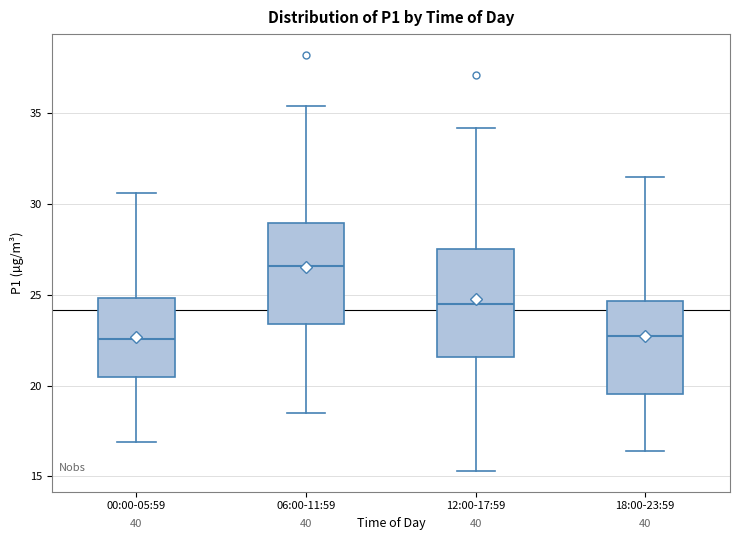

Which box has the highest median line?

06:00-11:59